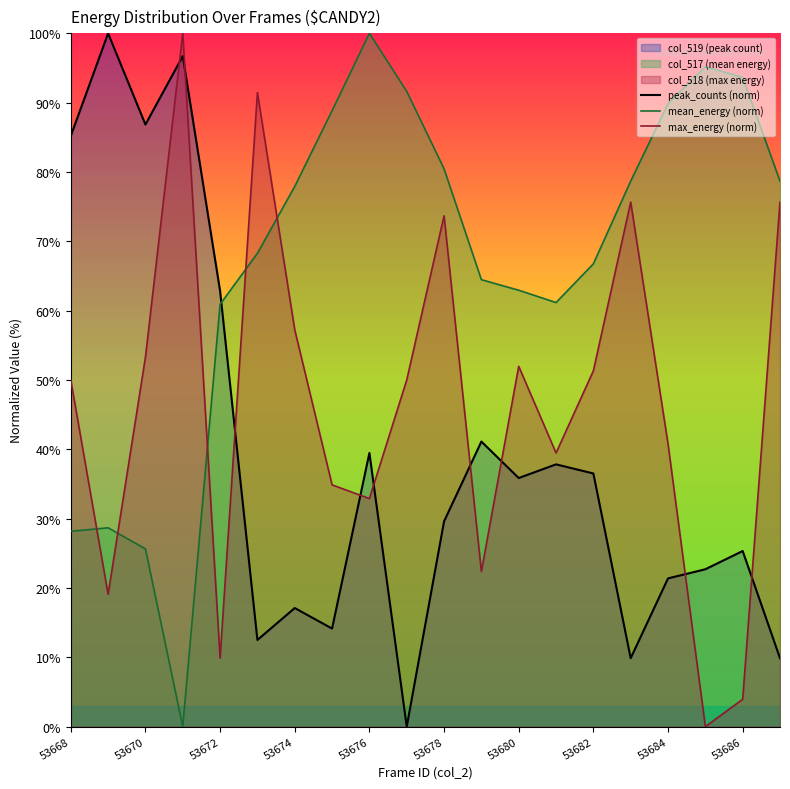

True or false: mean_energy (norm) has a value of 136.3 at 53684.

False